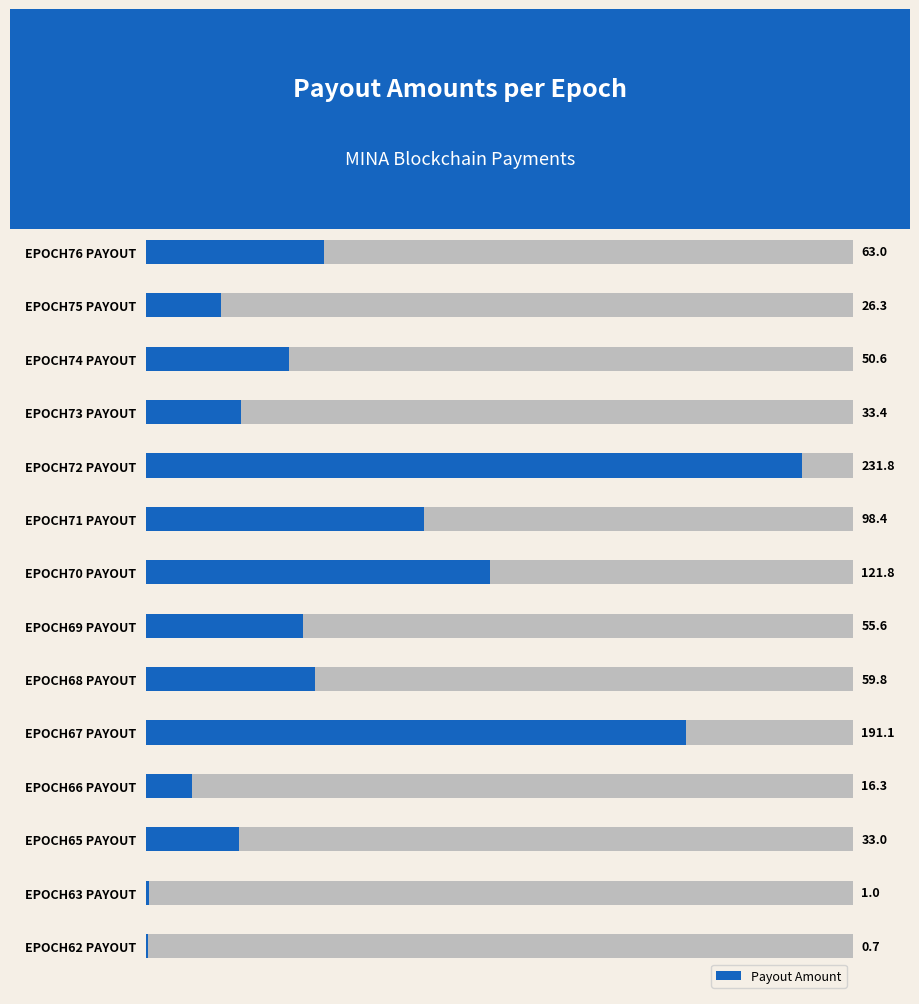

Read the value at EPOCH76 PAYOUT.

63.0